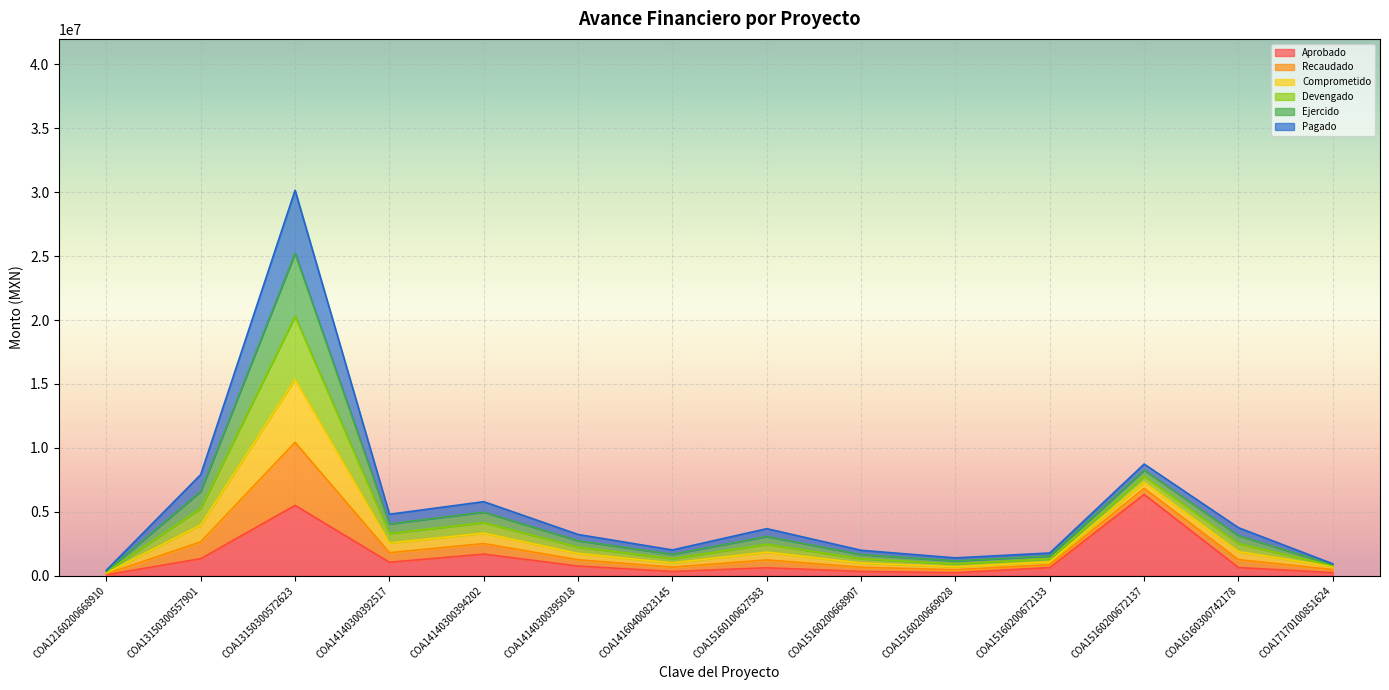

What are all the series names shown in the legend?

Aprobado, Recaudado, Comprometido, Devengado, Ejercido, Pagado